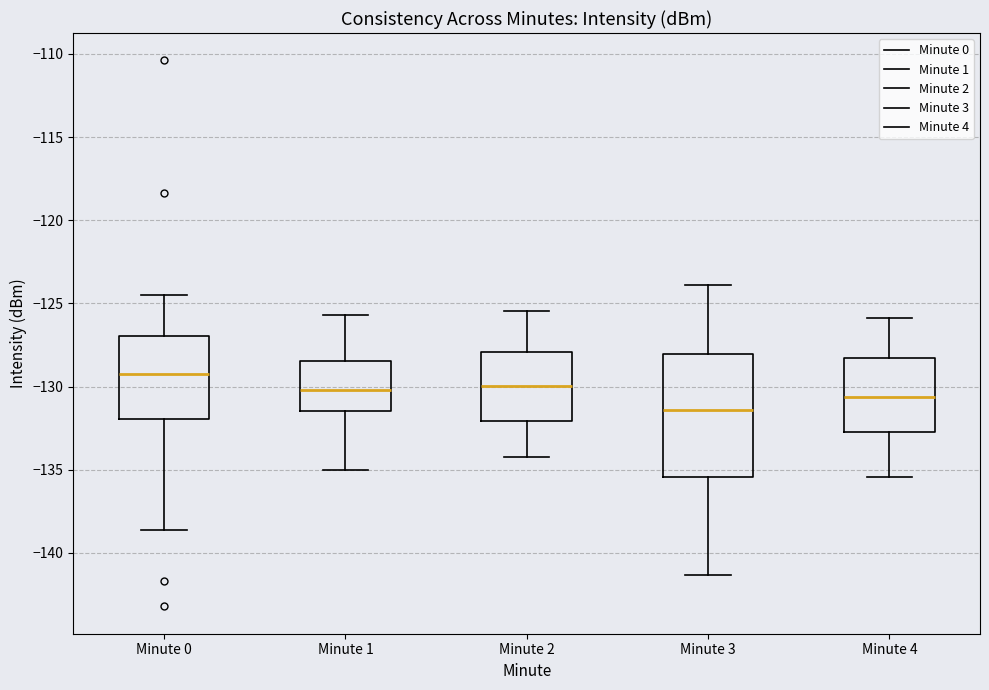

Which box has the highest median line?

Minute 0